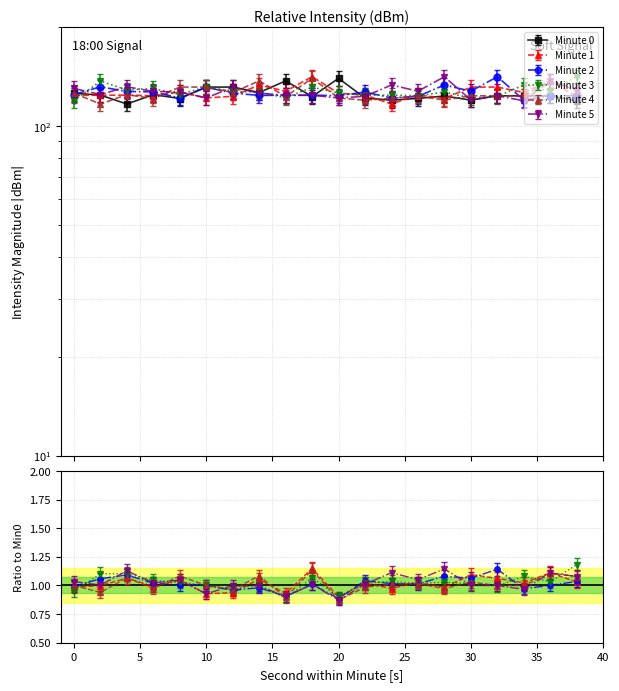

What is the sum of the Minute 0 values at 18 and 24?

254.7